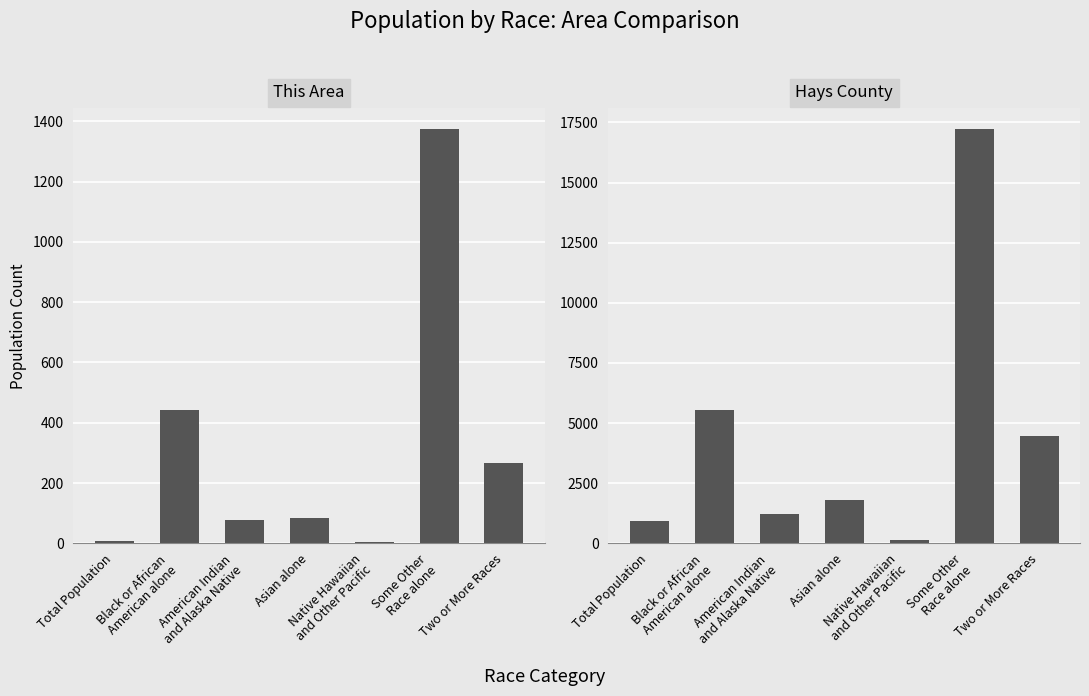

List the labels in order of This Area value, smallest first.

Native Hawaiian
and Other Pacific, Total Population, American Indian
and Alaska Native, Asian alone, Two or More Races, Black or African
American alone, Some Other
Race alone